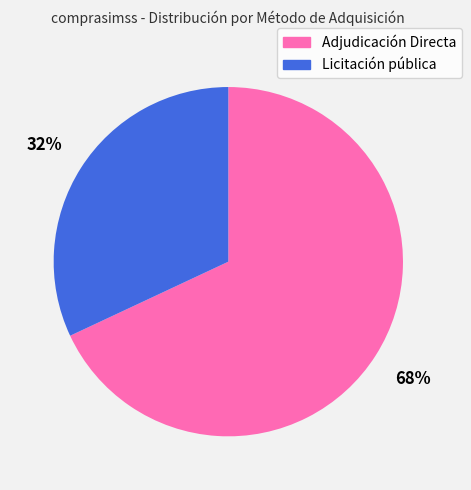

Which has a higher value, Adjudicación Directa or Licitación pública?

Adjudicación Directa